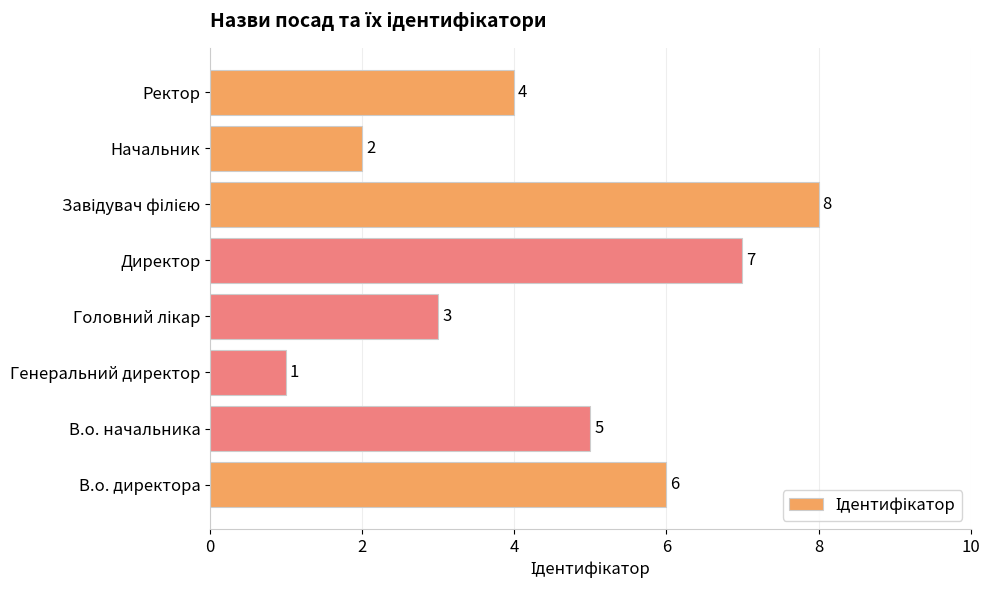

What is the change in value from Генеральний директор to Начальник?

+1